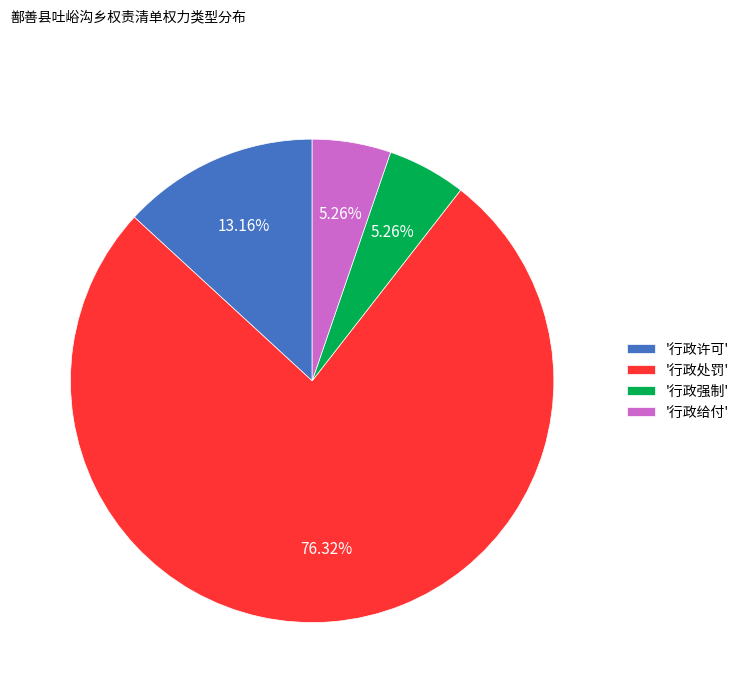

What is the ratio of the value at '行政强制' to the value at '行政给付'?

1.0